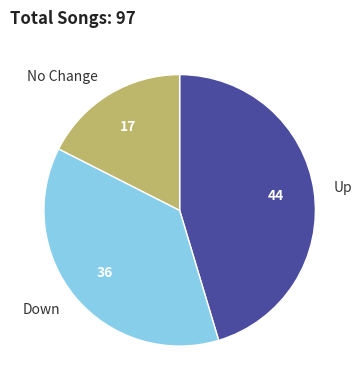

Does Down account for over 50% of the chart?

No